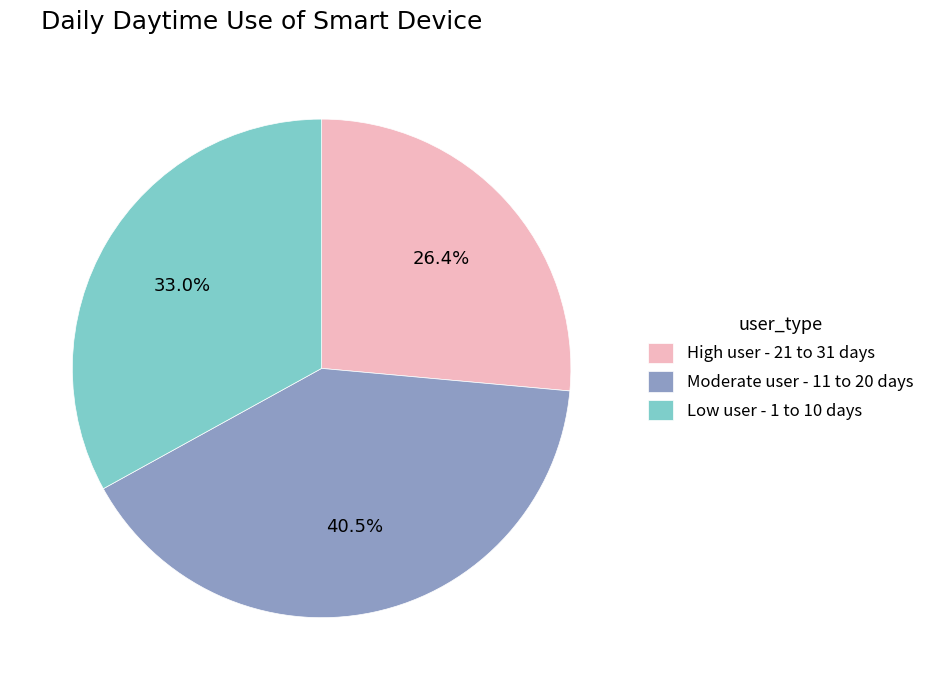

What portion of the pie excludes High user - 21 to 31 days?

73.6%